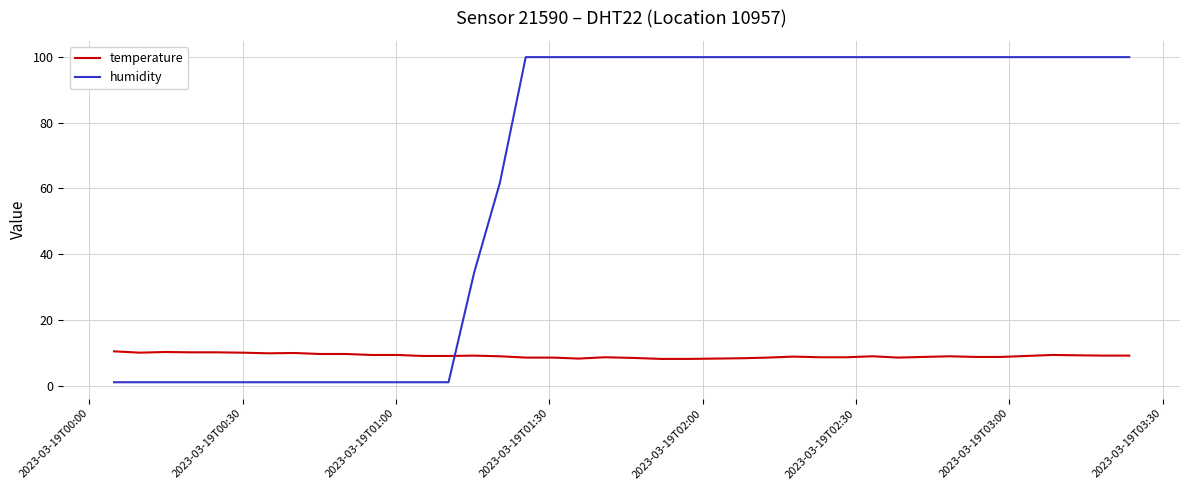

Rank the series by their average value, from highest to lowest.

humidity, temperature